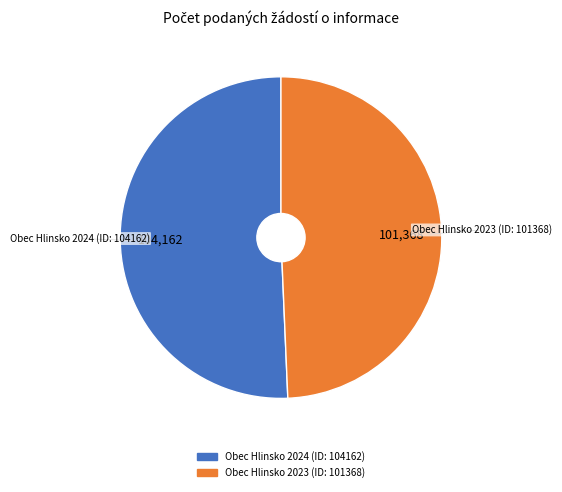

Rank the categories by value from lowest to highest.

Obec Hlinsko 2023 (ID: 101368), Obec Hlinsko 2024 (ID: 104162)